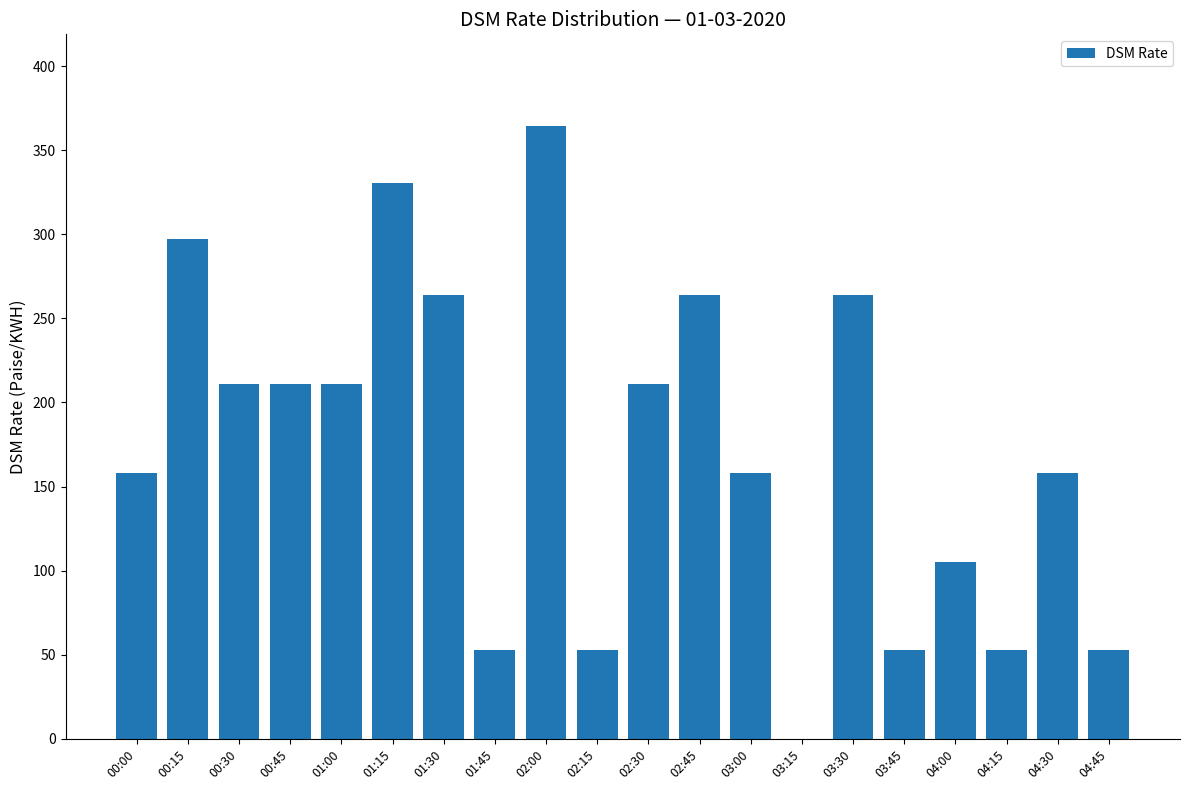

The chart shows a value of 43.8 at 00:30. True or false?

False